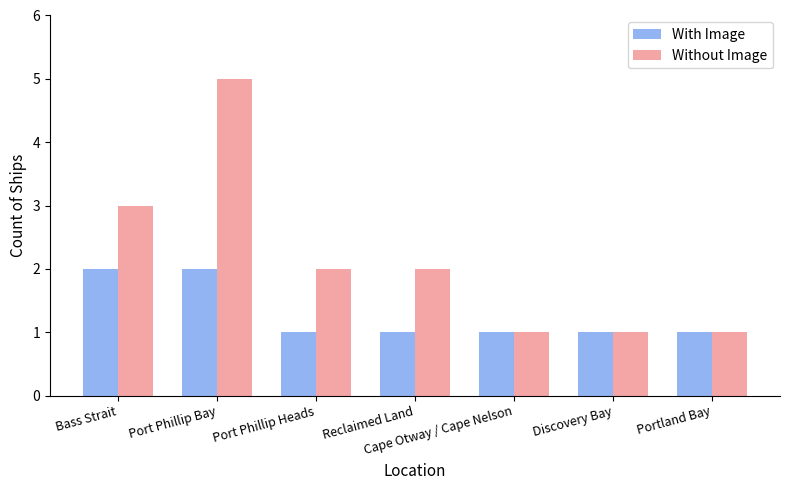

What is the approximate value of With Image at Discovery Bay?

1